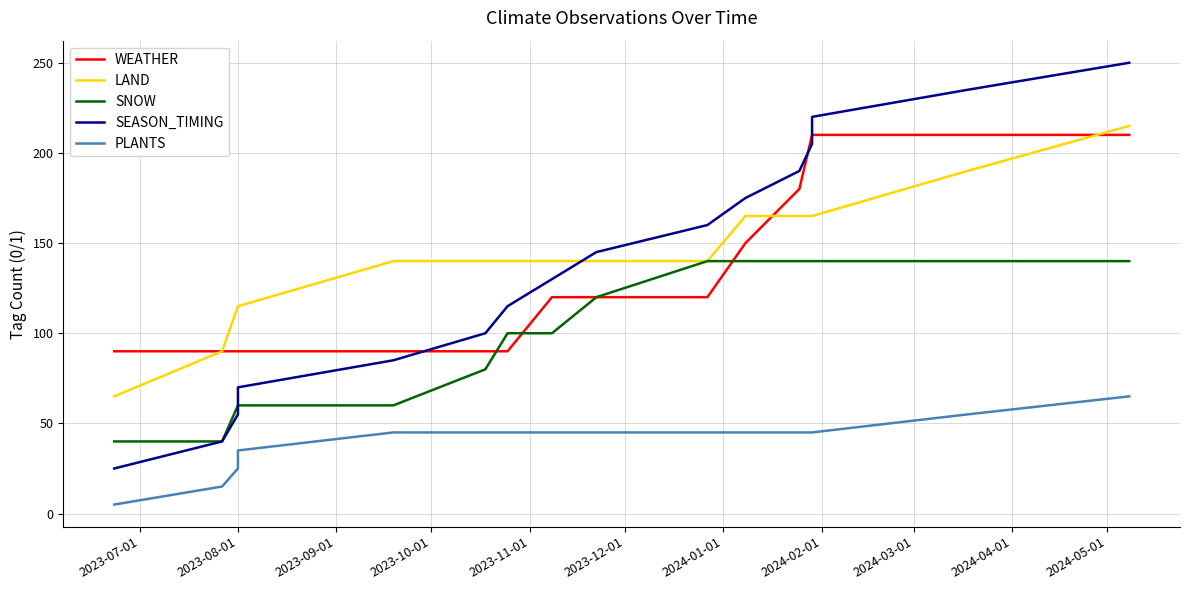

Is this an area chart (filled region under the line)?

No